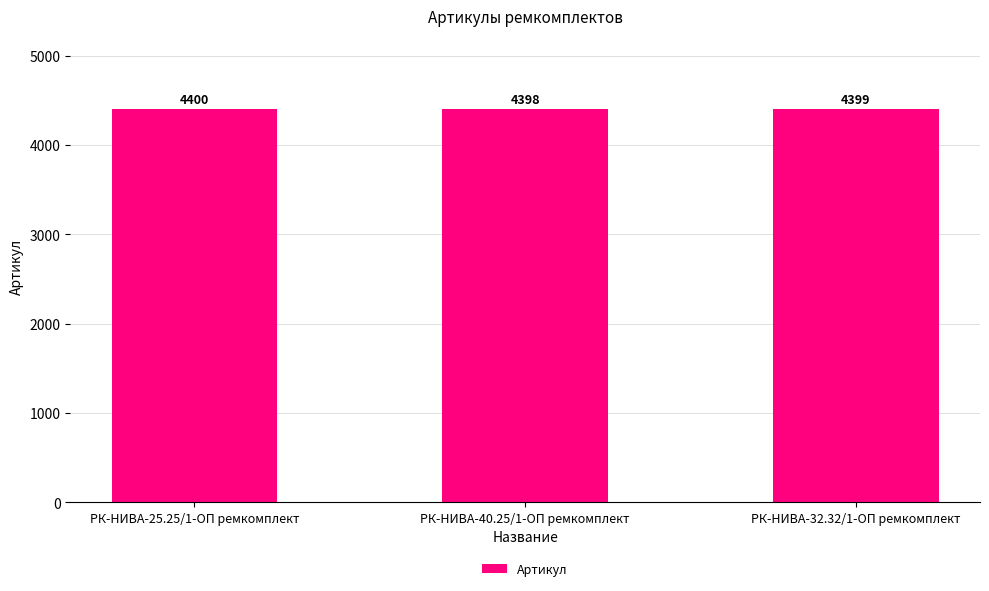

What is the difference between the maximum and minimum values?

2